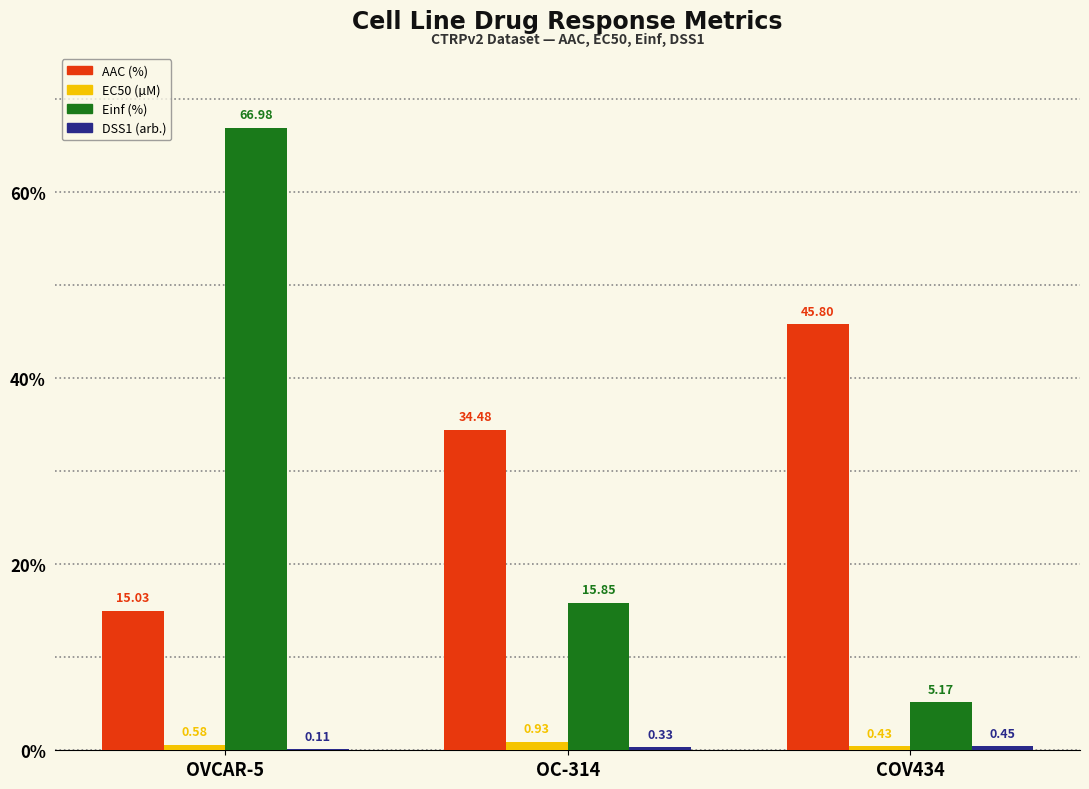

What is the total value across all series at COV434?

51.9